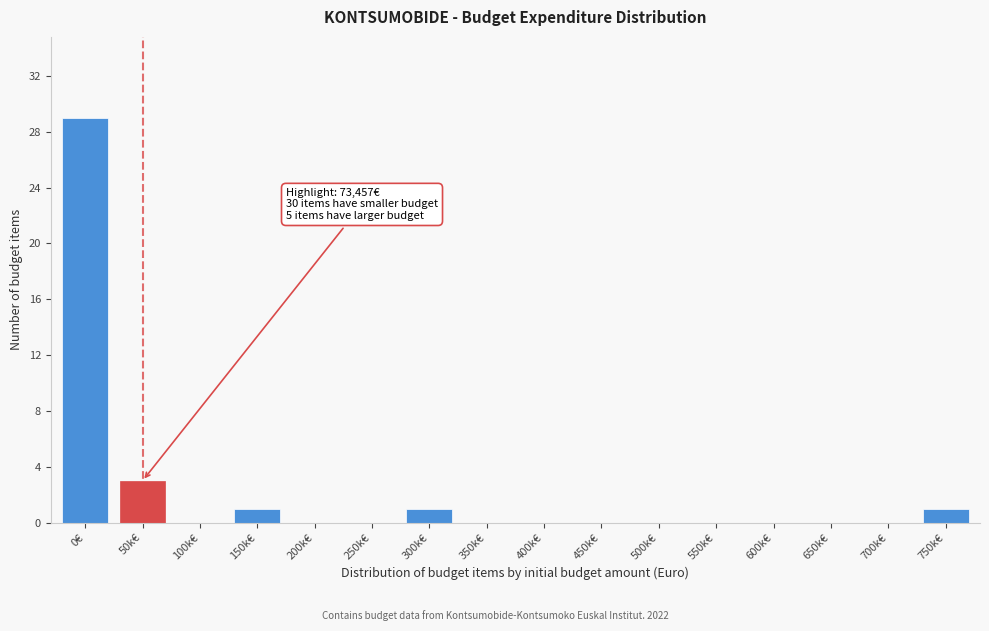

Reading left to right, transcribe all the data shown in this chart.

0€=29	50k€=3	100k€=0	150k€=1	200k€=0	250k€=0	300k€=1	350k€=0	400k€=0	450k€=0	500k€=0	550k€=0	600k€=0	650k€=0	700k€=0	750k€=1